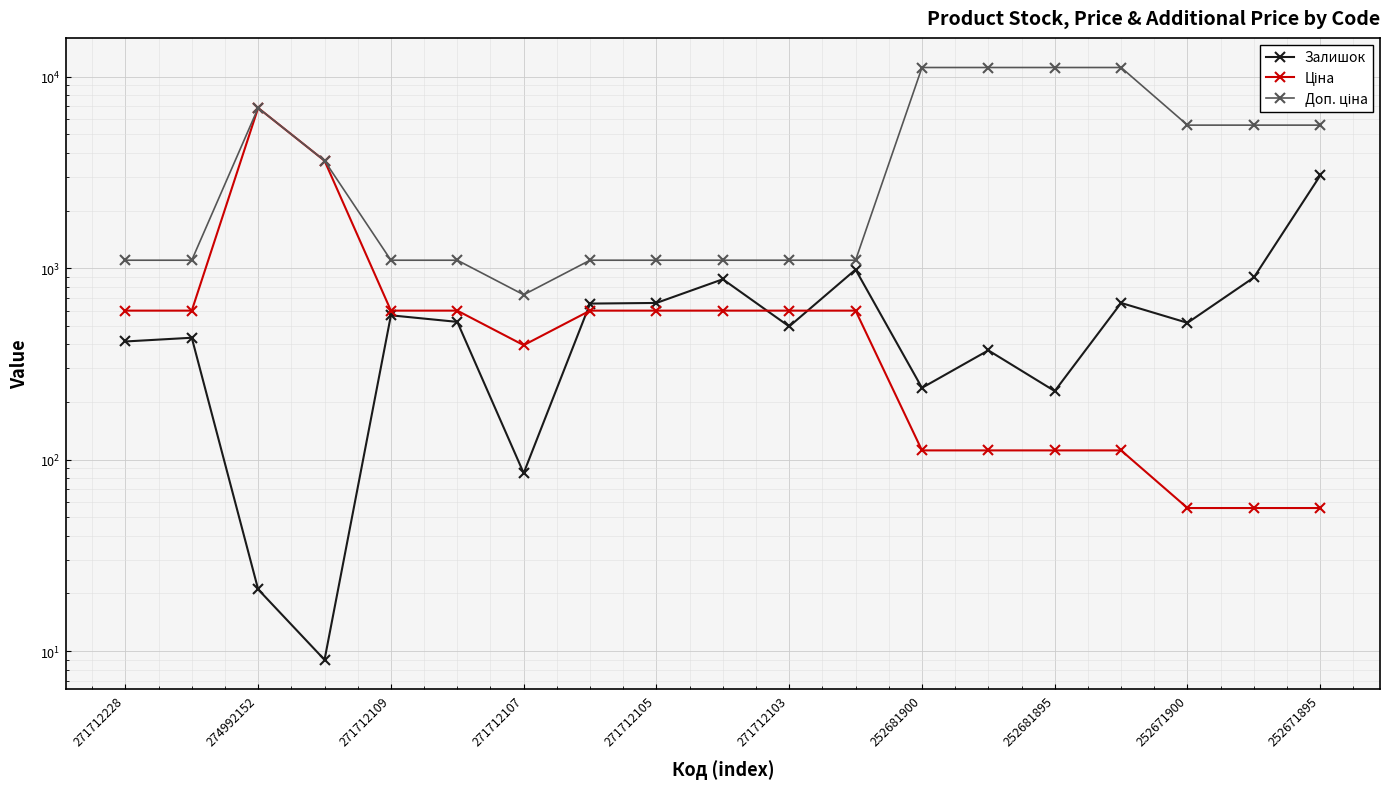

At which label is Доп. ціна closest to 5947?

252671900